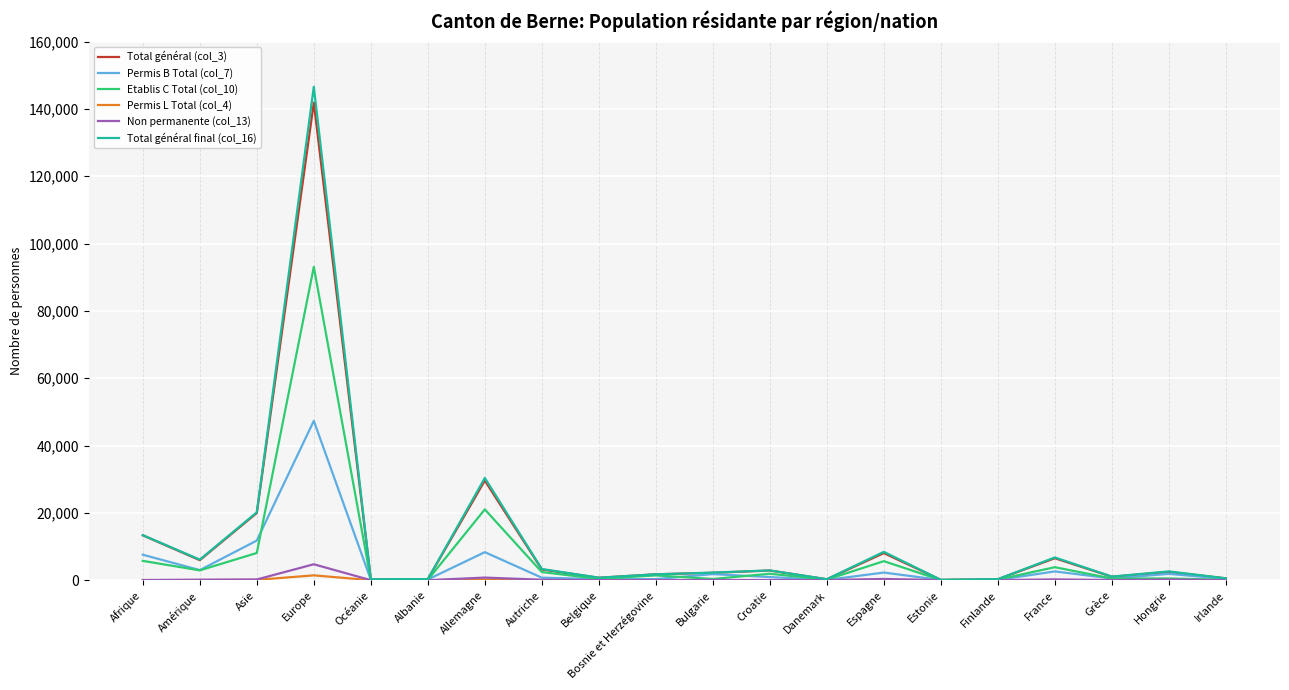

Which series has the widest spread of values?

Total général final (col_16)